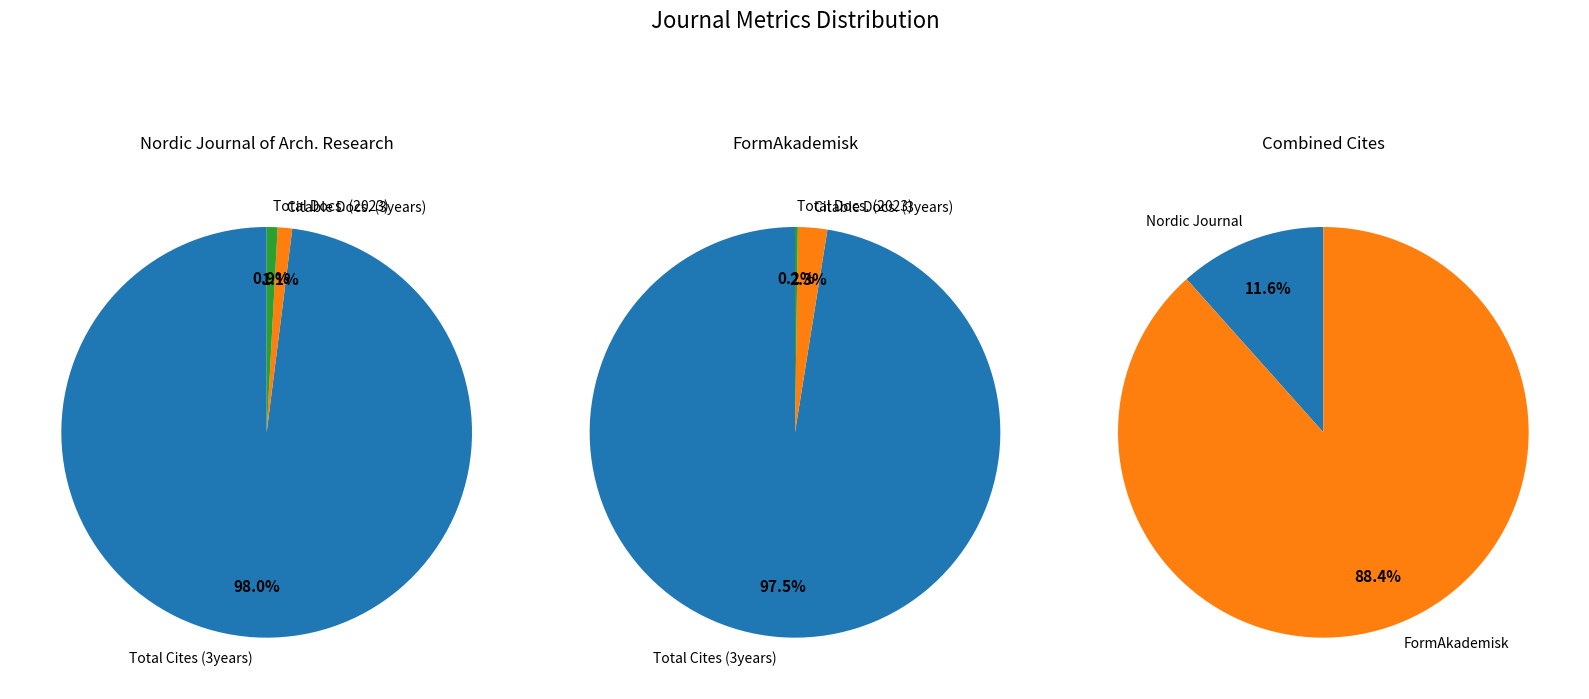

To the nearest percent, what percentage of the pie is Total Docs. (2023)?

1%